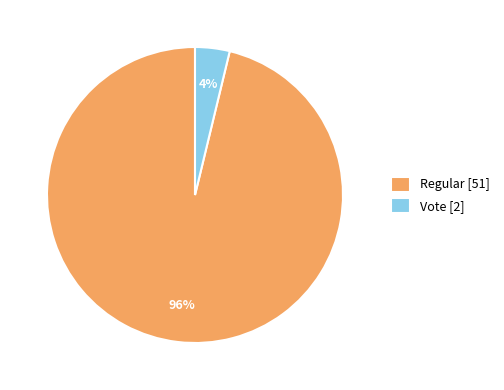

Which has a higher value, Regular or Vote?

Regular